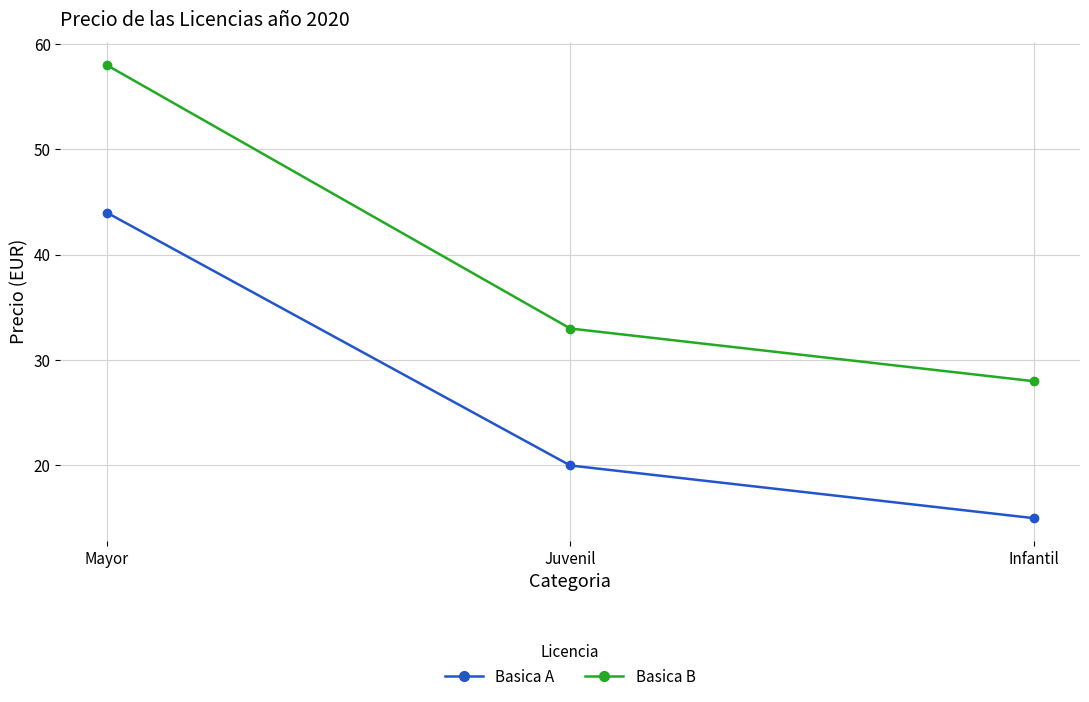

What is the difference between the Basica B values at Infantil and Juvenil?

5